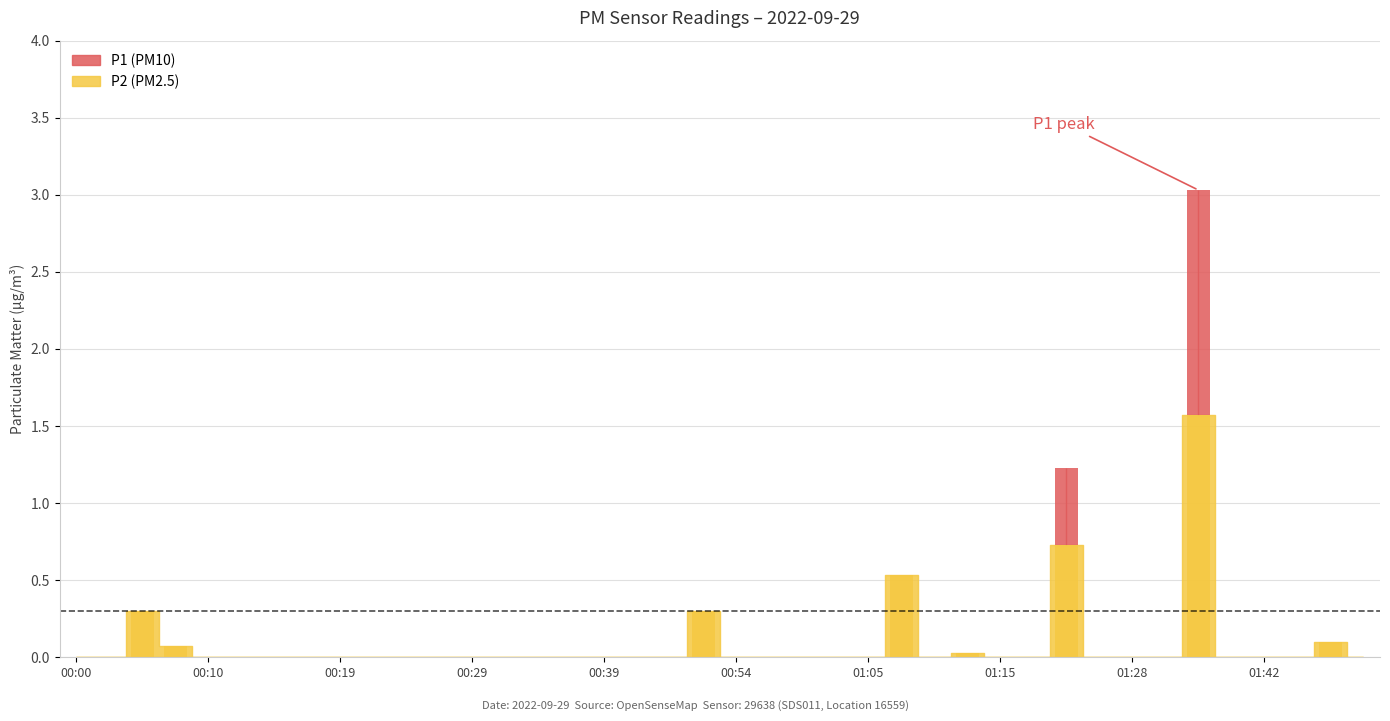

Are the bars grouped side by side (vs. stacked)?

No